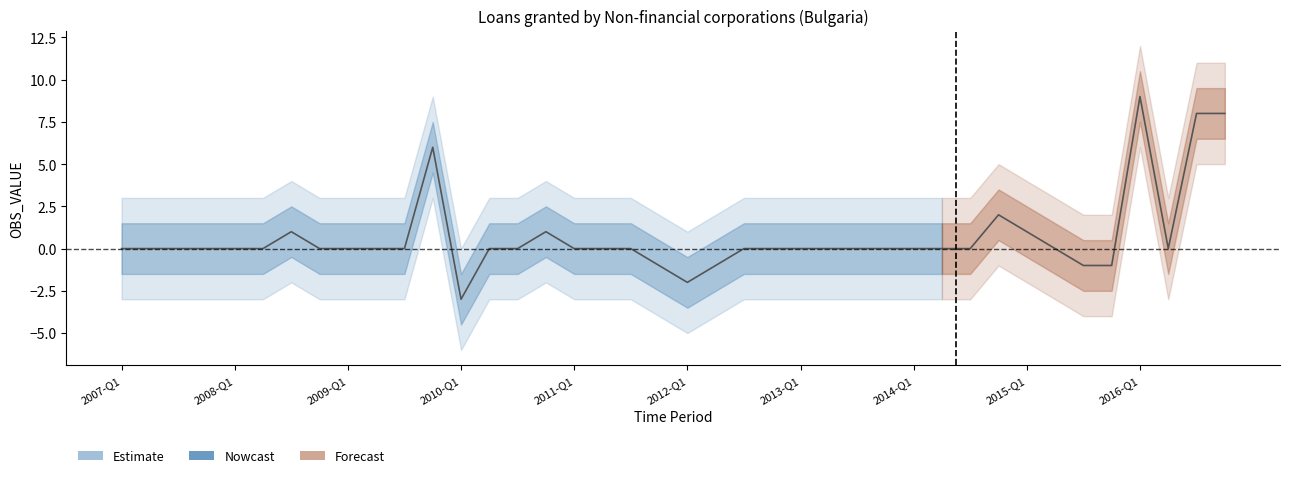

What is the sum of all values?

27